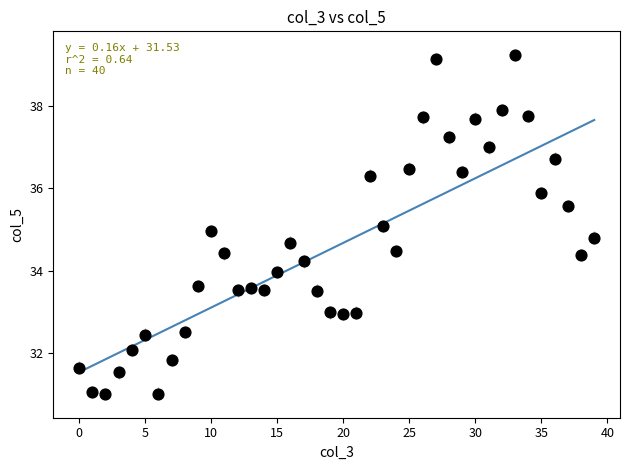

How many points are shown in the scatter plot?

40